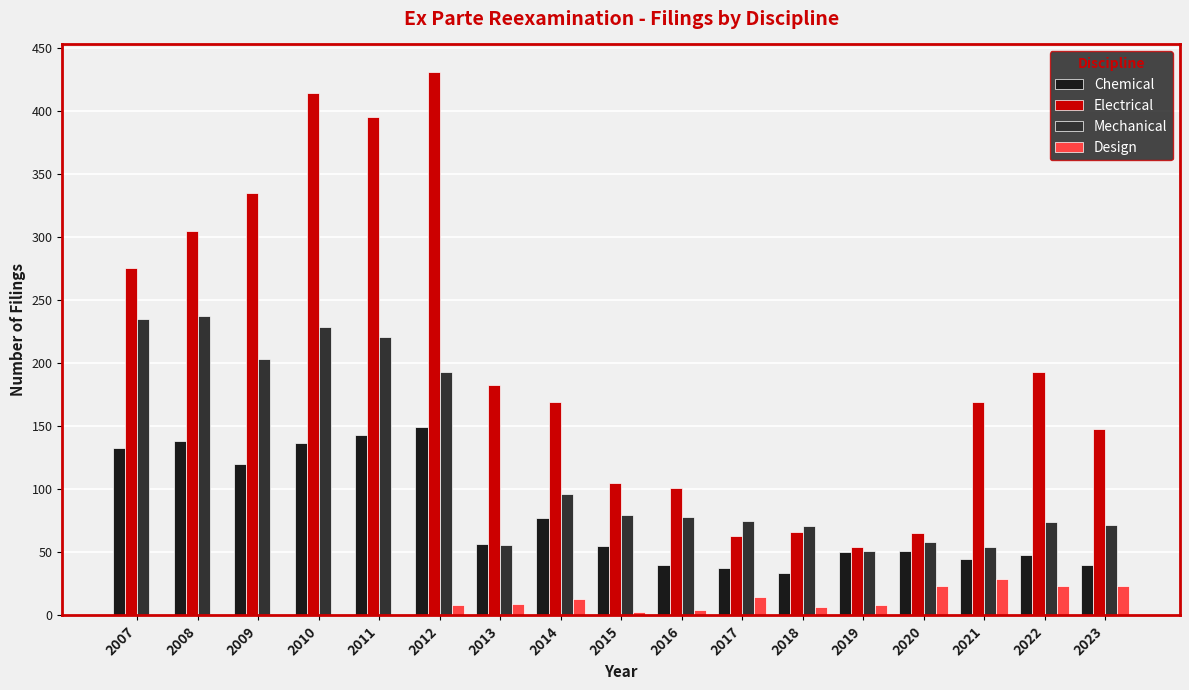

Between 2020 and 2023, which series saw the biggest shift?

Electrical